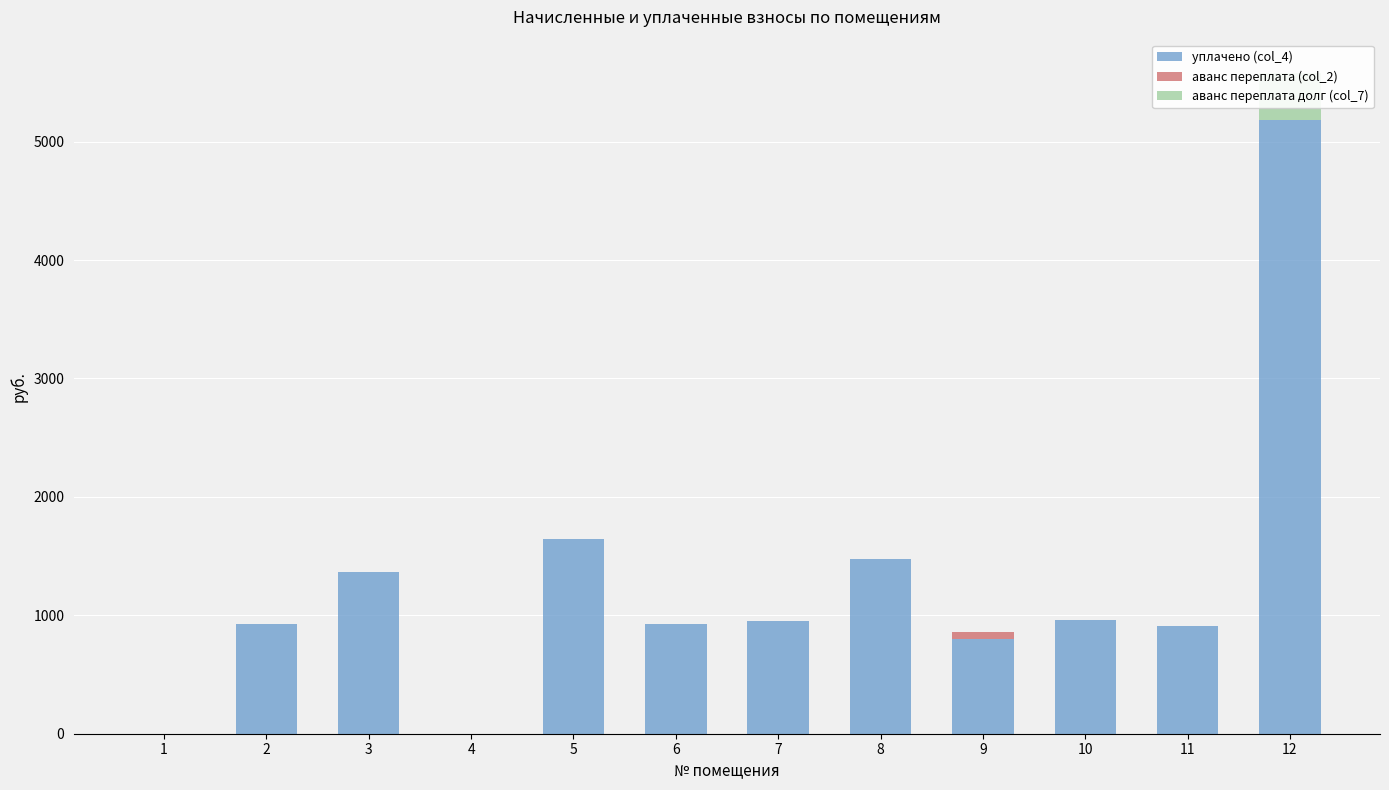

Between 4 and 12, which is larger?

12